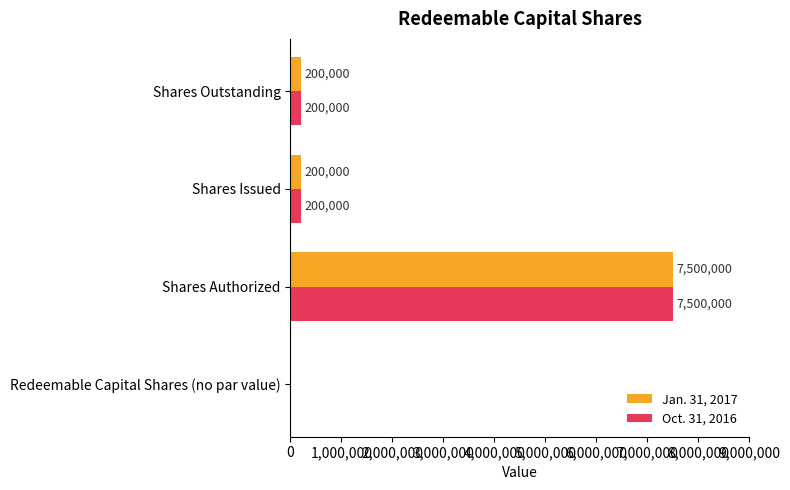

The Oct. 31, 2016 series shows 200000 at Shares Outstanding. True or false?

True